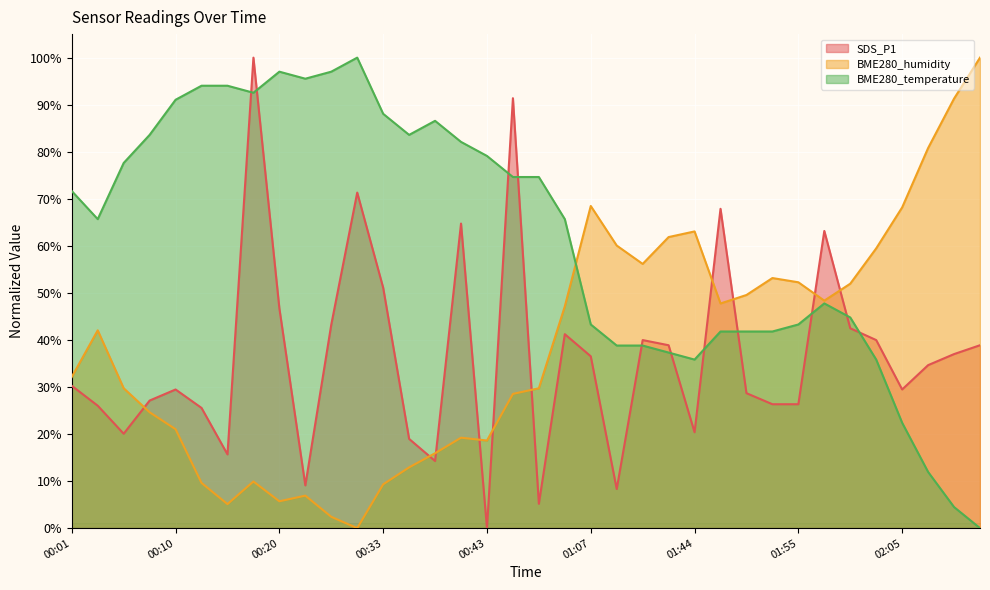

Which series has the largest range (max minus min)?

SDS_P1